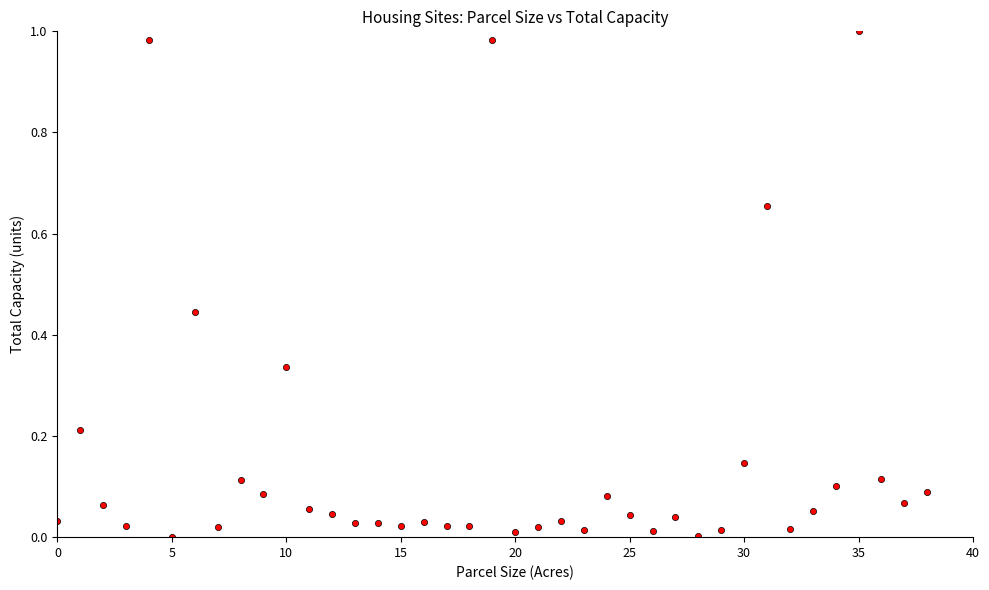

Count the number of points in this scatter plot.

39